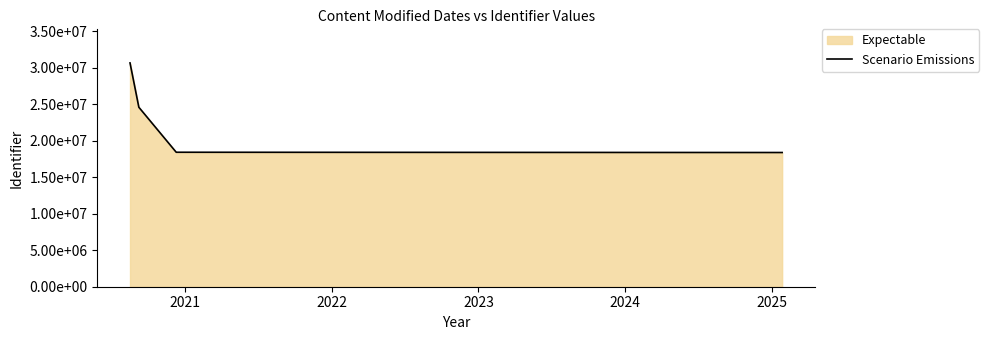

Is it true that the value at 2020 is 11707691?

False